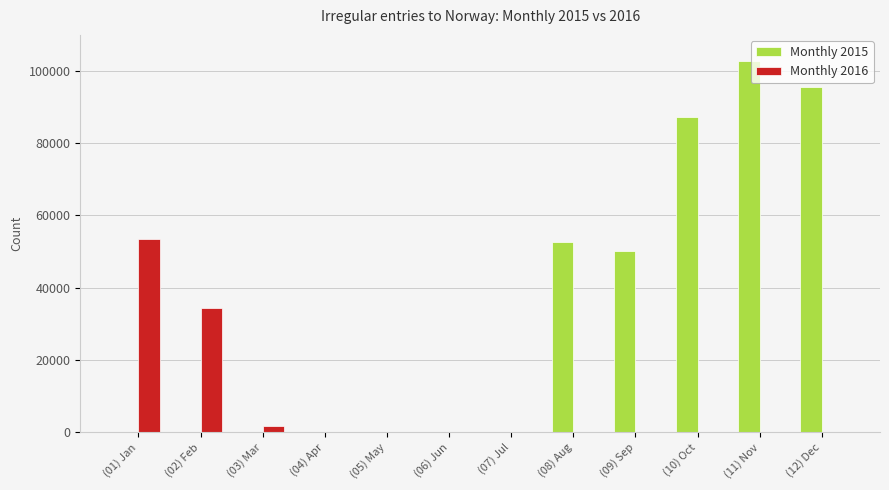

At which category does the chart reach its peak across all series?

(11) Nov